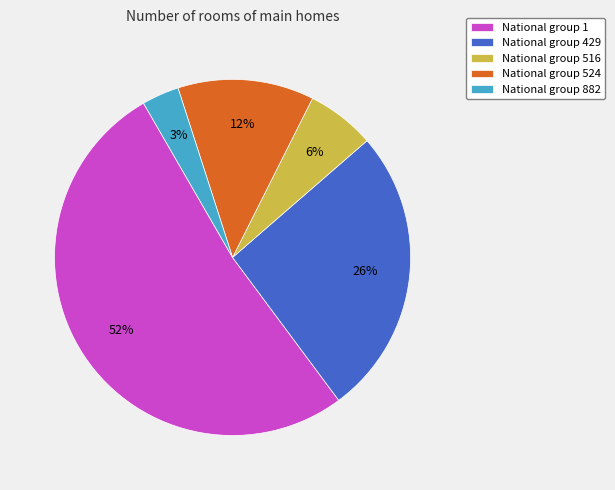

Which has a higher value, National group 524 or National group 1?

National group 1